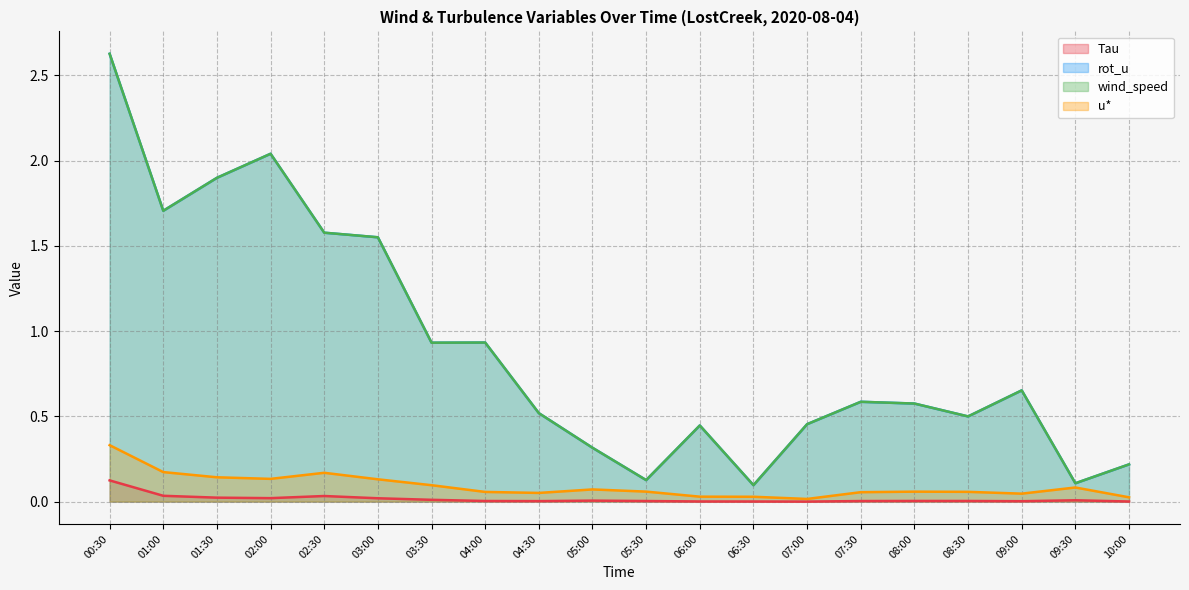

True or false: u* and rot_u intersect in this chart.

False